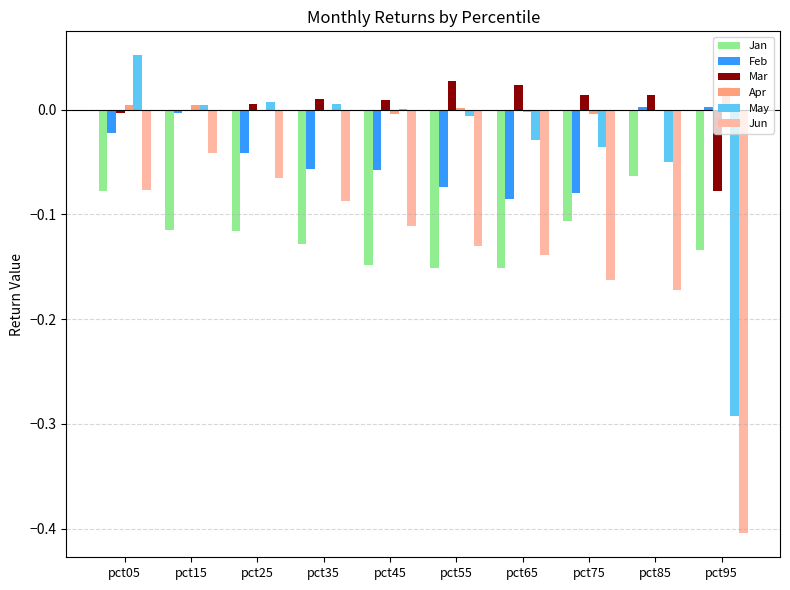

Which series changed the most between pct15 and pct75?

Jun